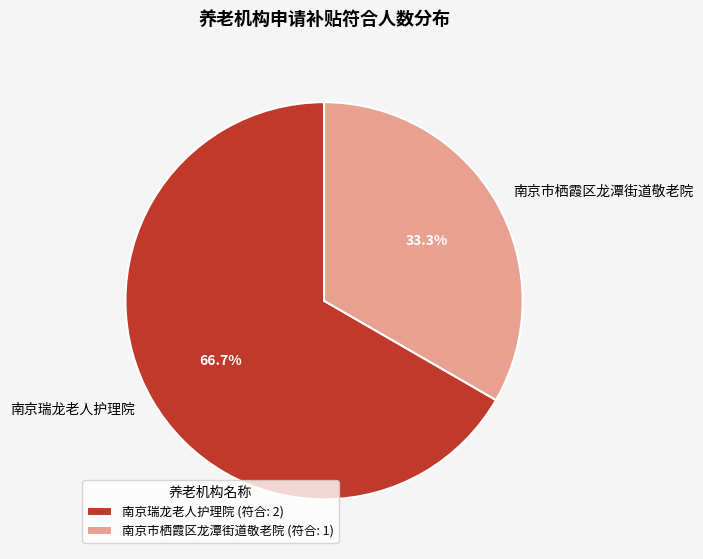

Which category has the smallest portion of the pie?

南京市栖霞区龙潭街道敬老院